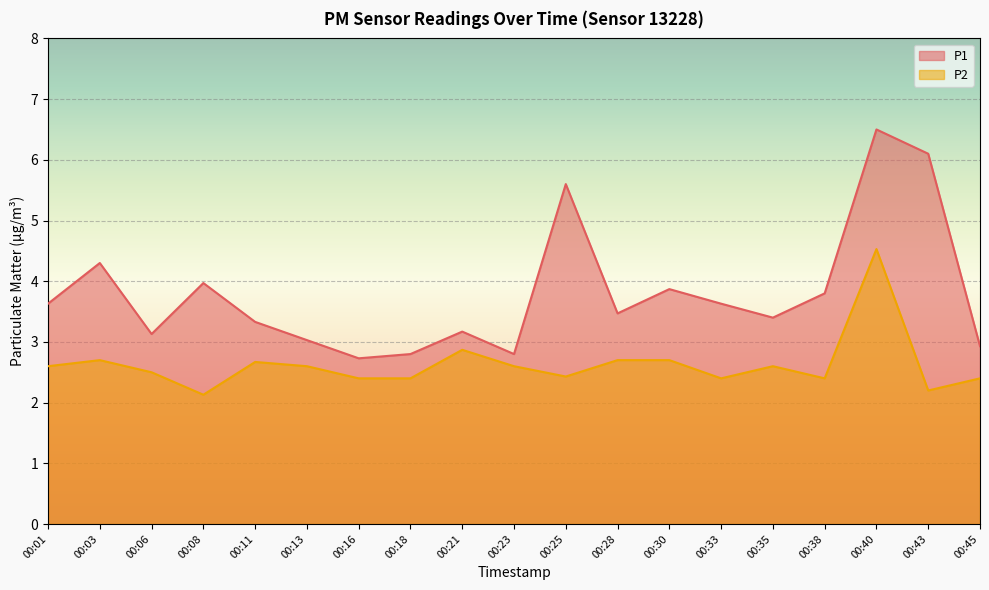

Is the value of P2 at 00:43 greater than the value of P1 at 00:16?

No